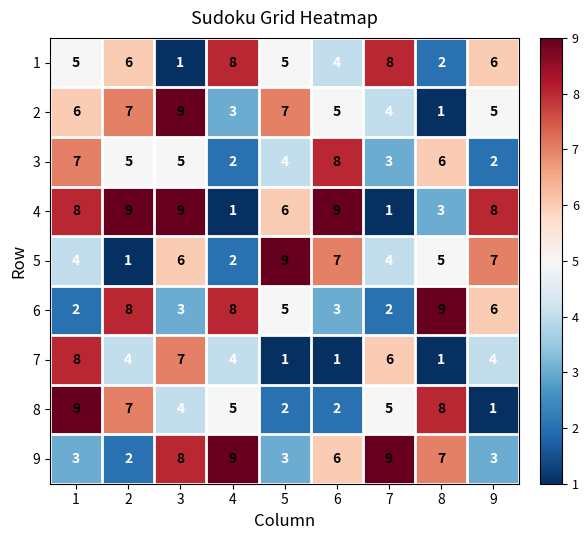

What is the total value across all series at 8?

42